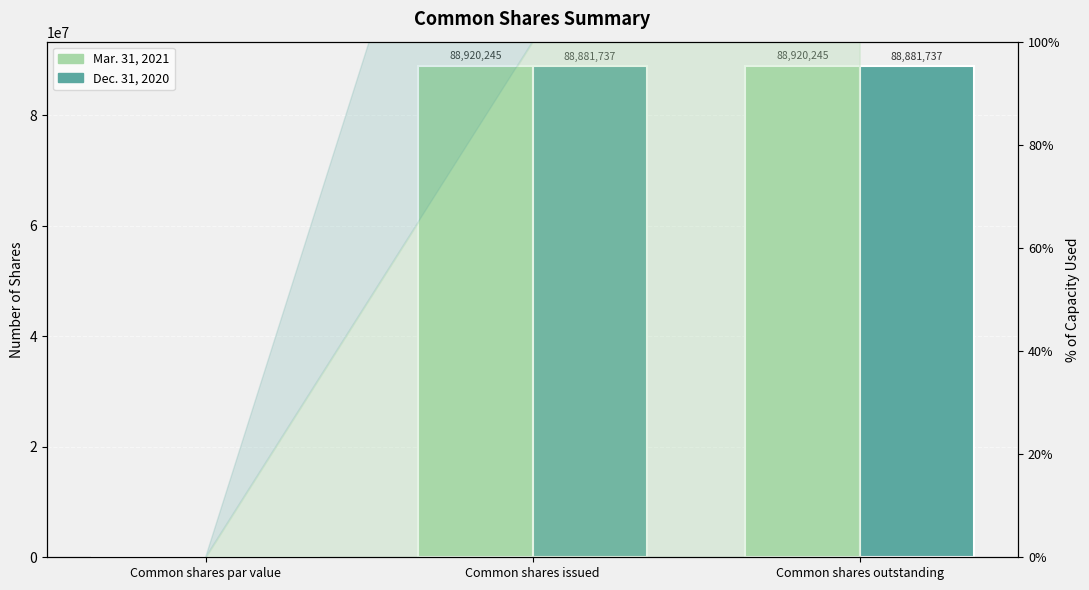

What is the total value across all series at Common shares issued?

177801982